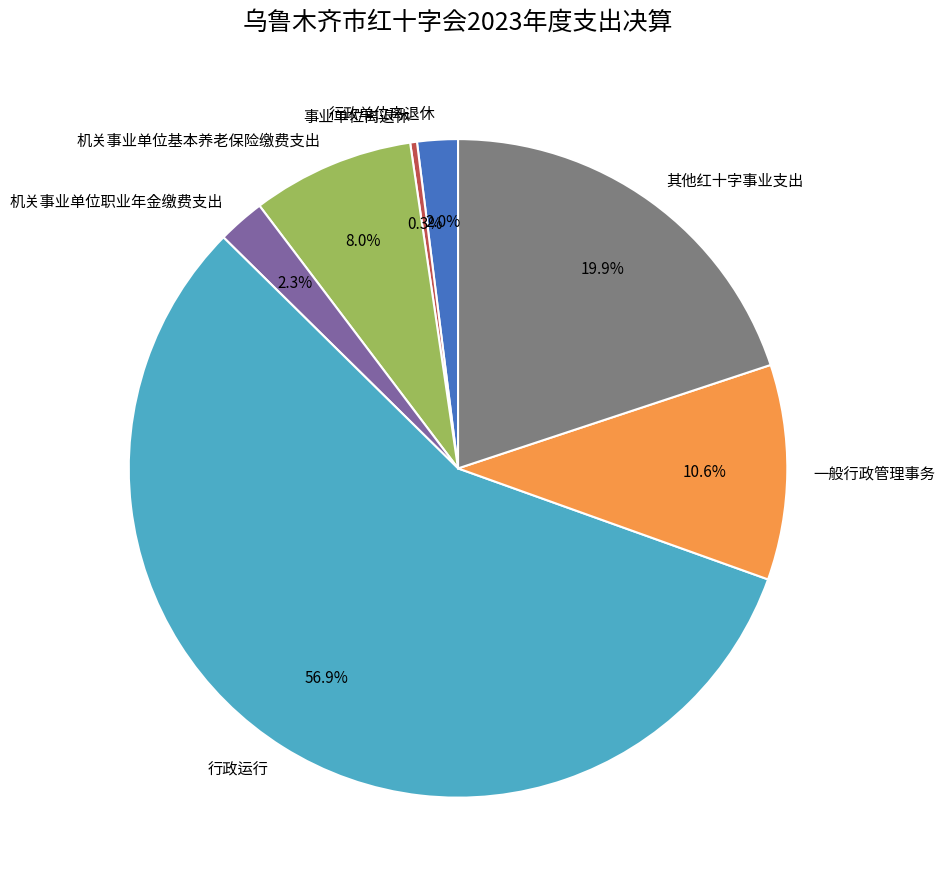

Count the number of slices in the pie.

7